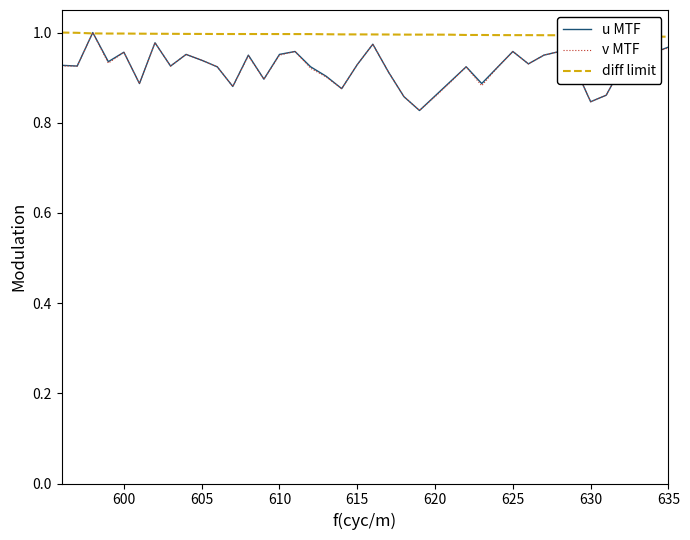

Is this an area chart (filled region under the line)?

No